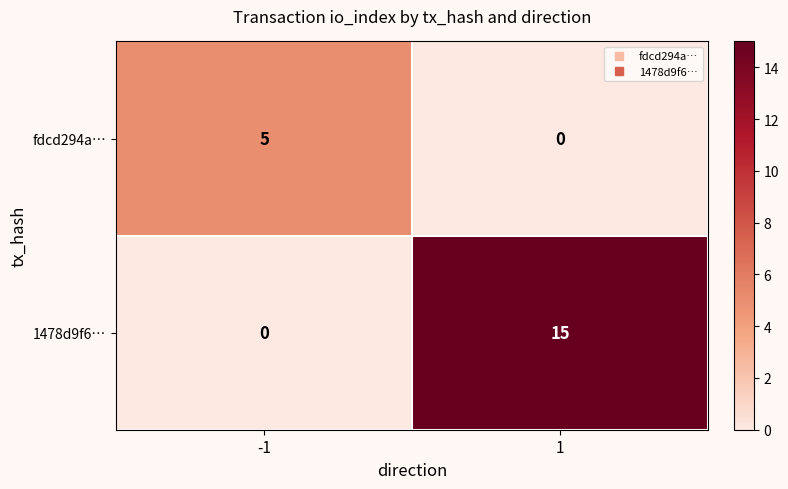

What is the difference between the maximum and minimum values in the 1478d9f6… series?

15